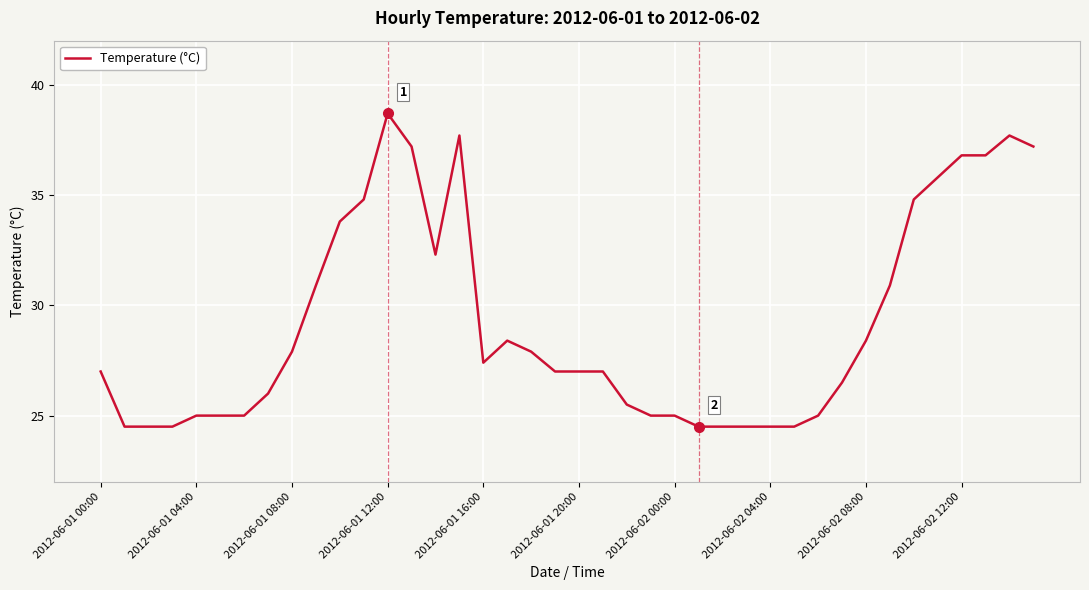

What is the minimum value shown in the chart?

24.5